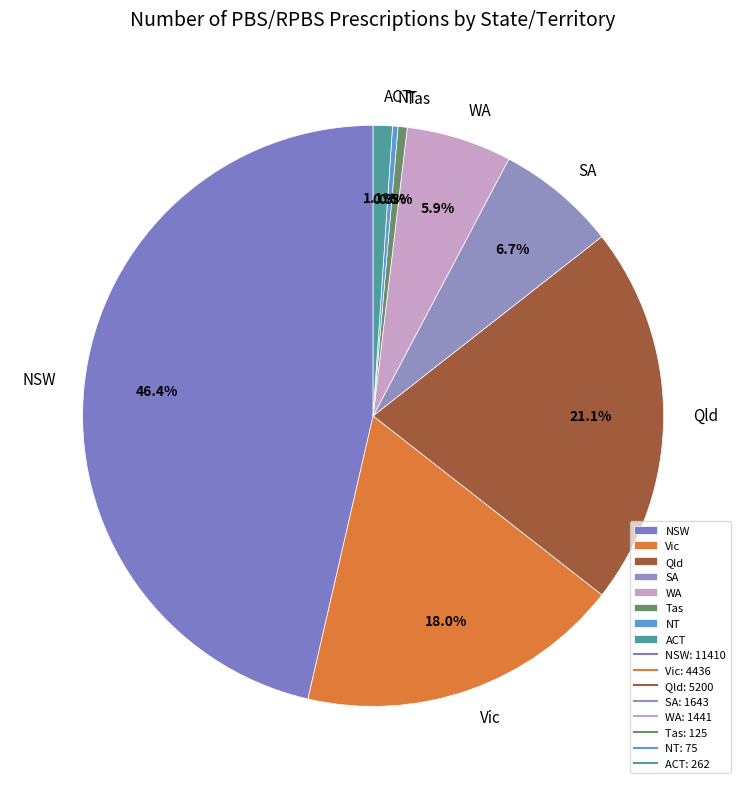

Which has a higher value, WA or Vic?

Vic